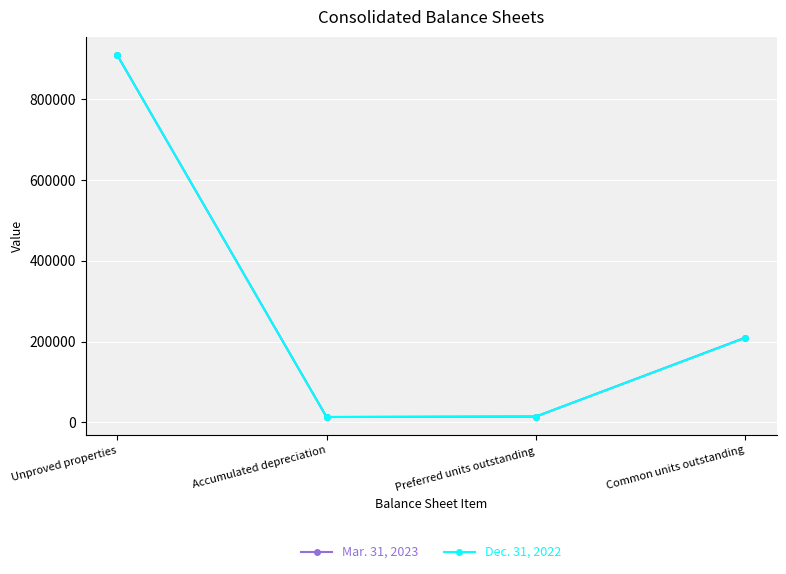

True or false: Mar. 31, 2023 has a value of 909344 at Unproved properties.

True